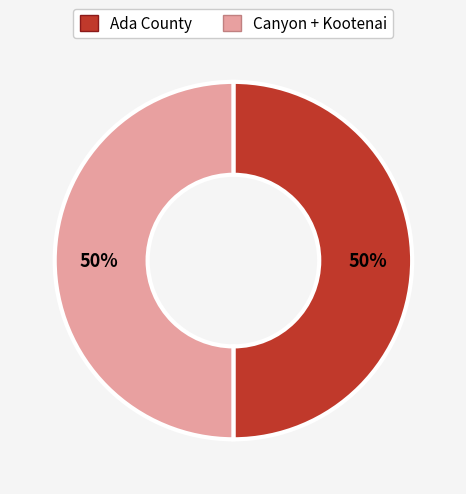

To the nearest percent, what is the average slice percentage?

50%